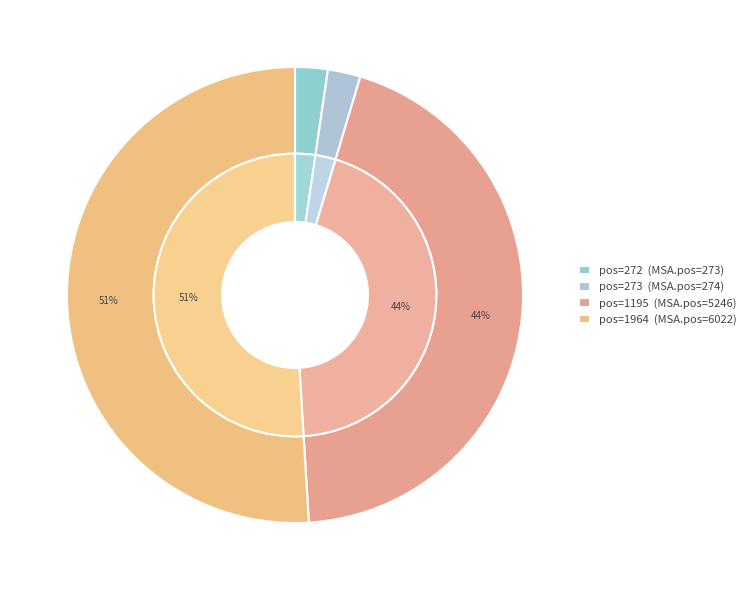

Is the sum of 1964 and 273 greater than half?

Yes